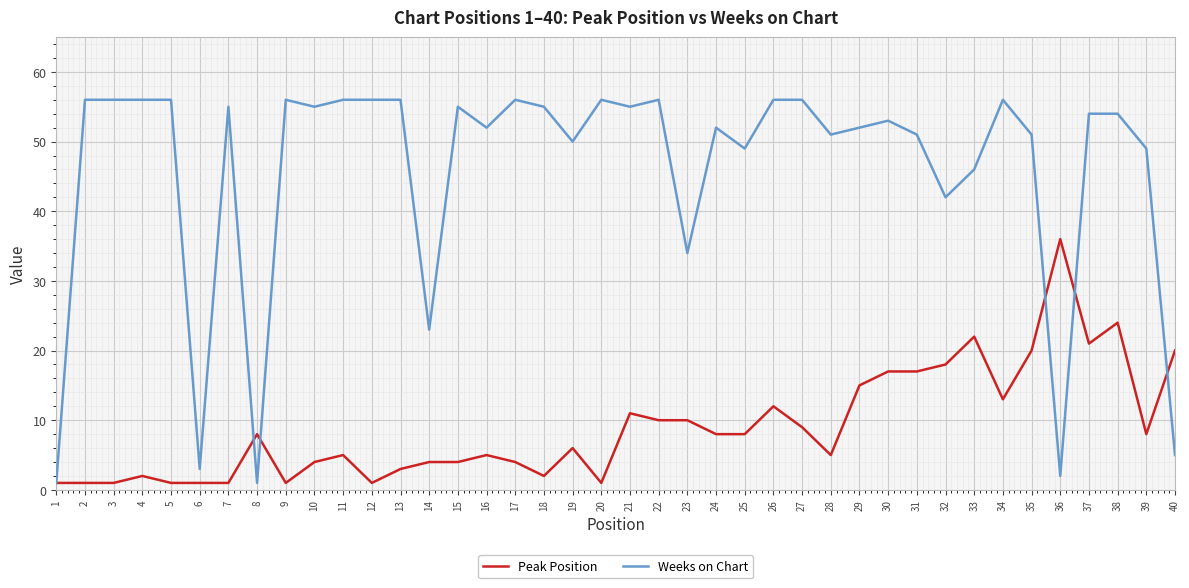

Reading left to right, extract all data points from this chart.

Peak Position: 1	1	1	2	1	1	1	8	1	4	5	1	3	4	4	5	4	2	6	1	11	10	10	8	8	12	9	5	15	17	17	18	22	13	20	36	21	24	8	20
Weeks on Chart: 1	56	56	56	56	3	55	1	56	55	56	56	56	23	55	52	56	55	50	56	55	56	34	52	49	56	56	51	52	53	51	42	46	56	51	2	54	54	49	5